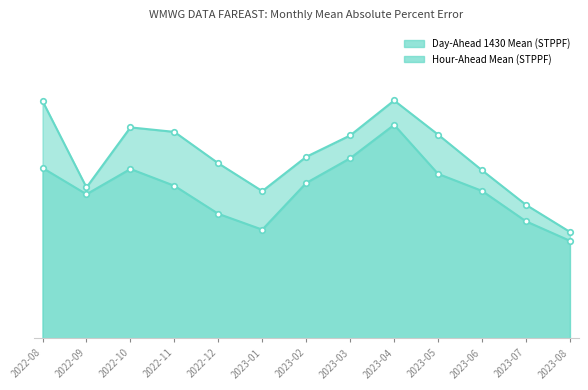

Which category has the highest value in the Day-Ahead 1430 Mean (STPPF) series?

2023-04